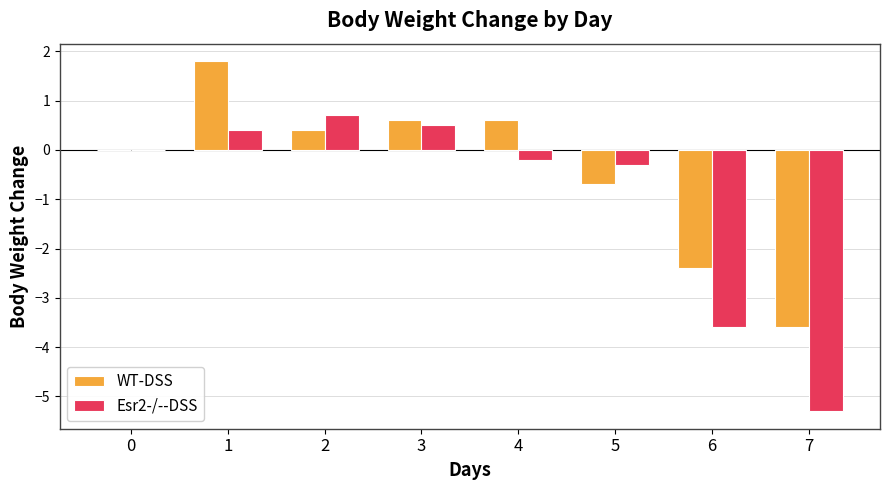

The WT-DSS series shows -3.6 at 7. True or false?

True